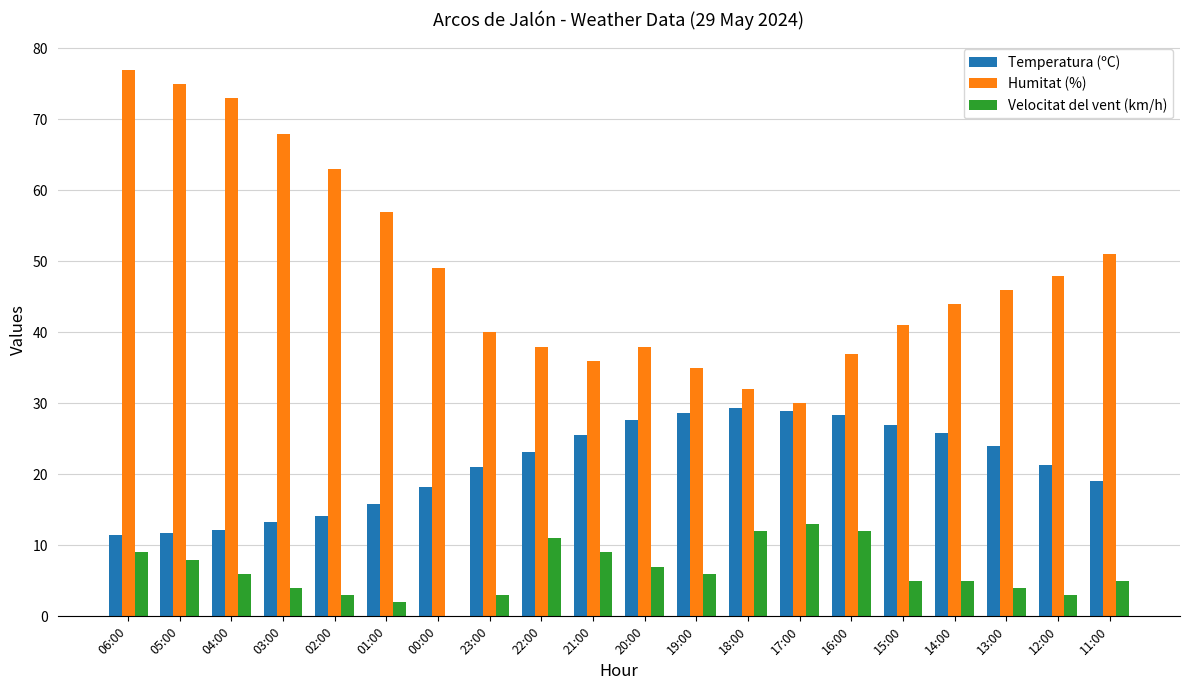

Between 01:00 and 21:00, which series saw the biggest shift?

Humitat (%)